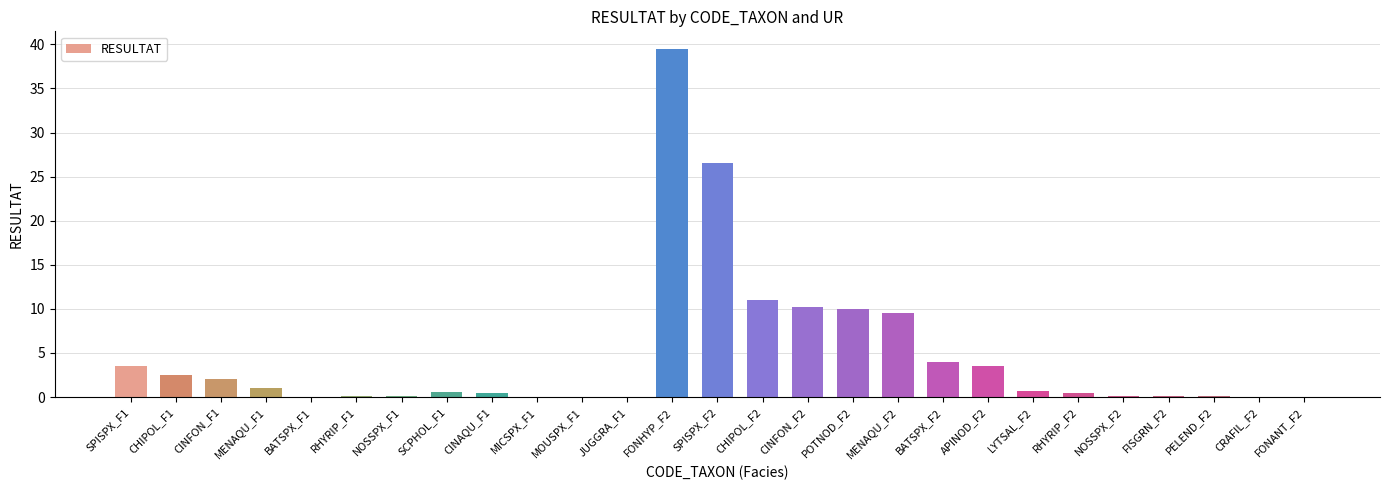

Are the bars horizontal?

No